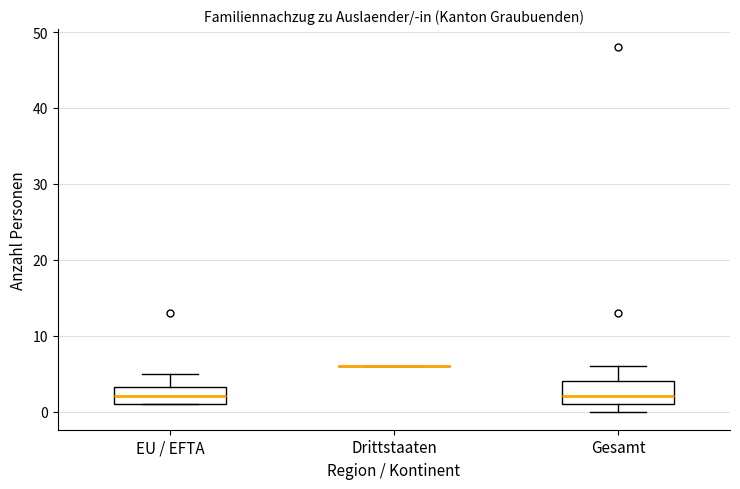

Reading left to right, read every box against the y-axis: the position of its median line, the range the box covers, and the ends of its whiskers. The values are not printed on the chart, so give them approximately, as read against the axis.

EU / EFTA: median 2, box 1 to 3, whiskers 1 to 5
Drittstaaten: box collapsed to a line at 6, whiskers 6 to 6
Gesamt: median 2, box 1 to 4, whiskers 0 to 6